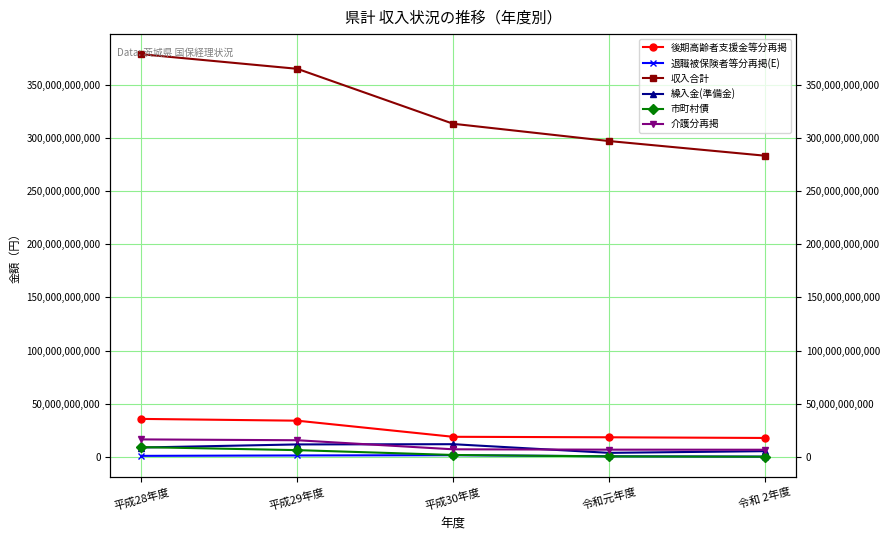

What is the greatest value displayed?

379075799829